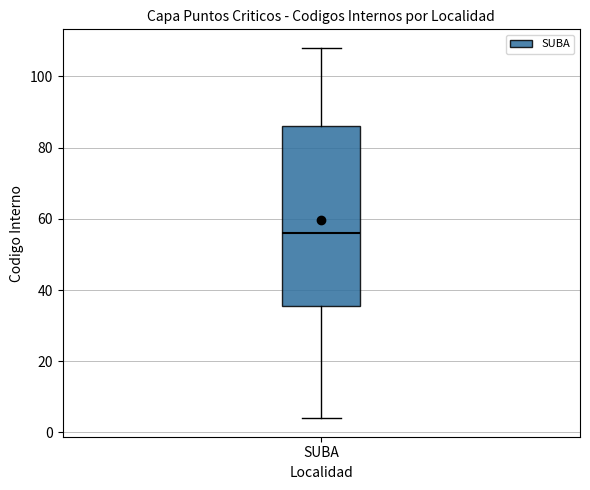

Where is the lower edge of the box for SUBA on the y-axis? The values are not printed on the chart, so give them approximately, as read against the axis.

36